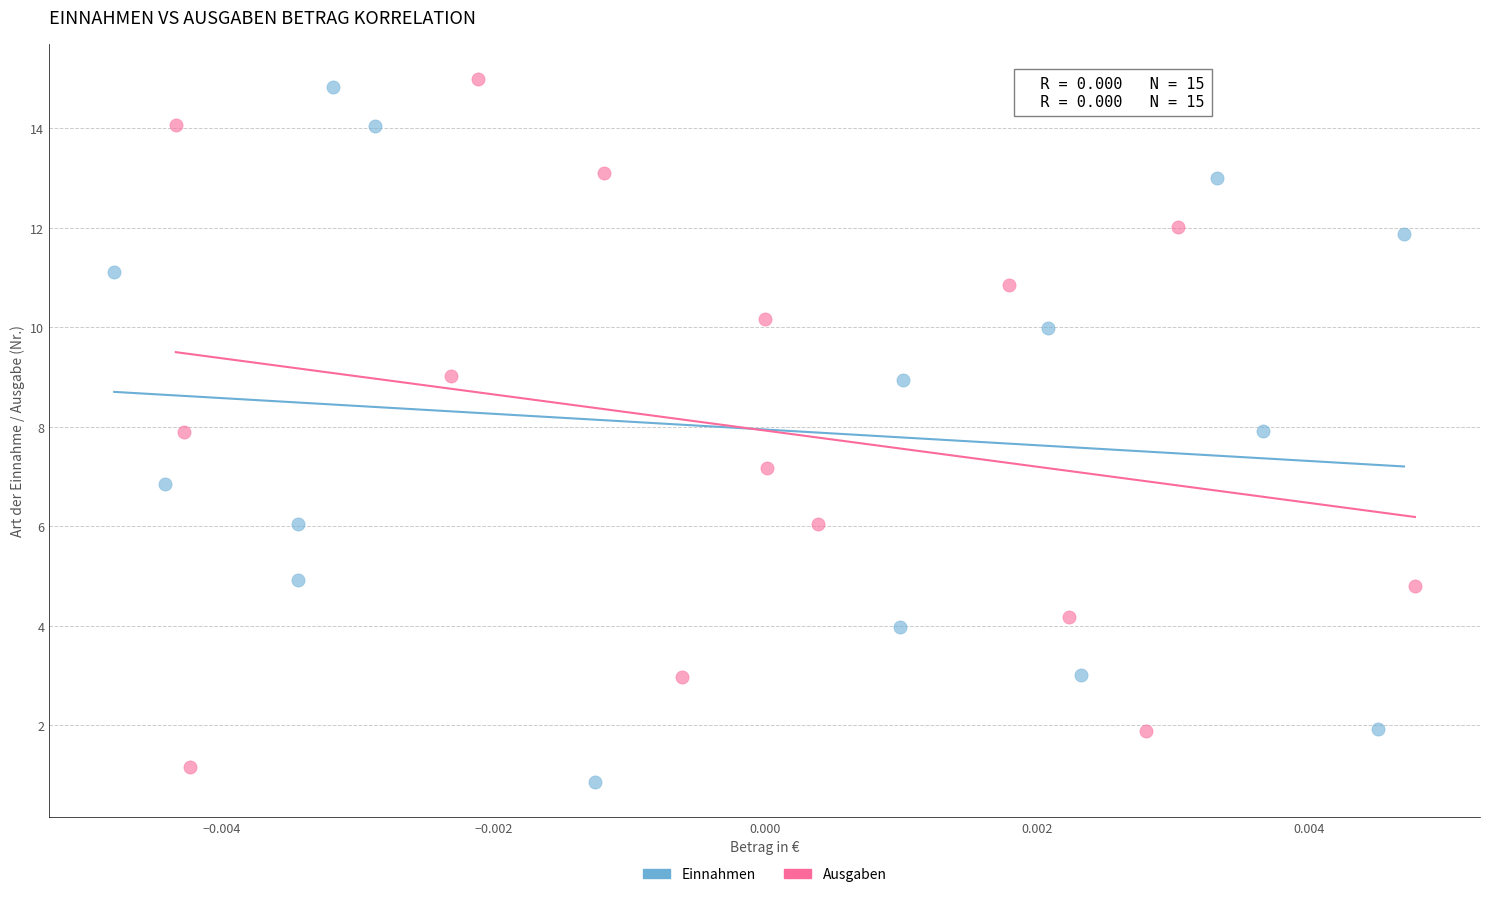

Which series has the widest spread of Y values?

Einnahmen